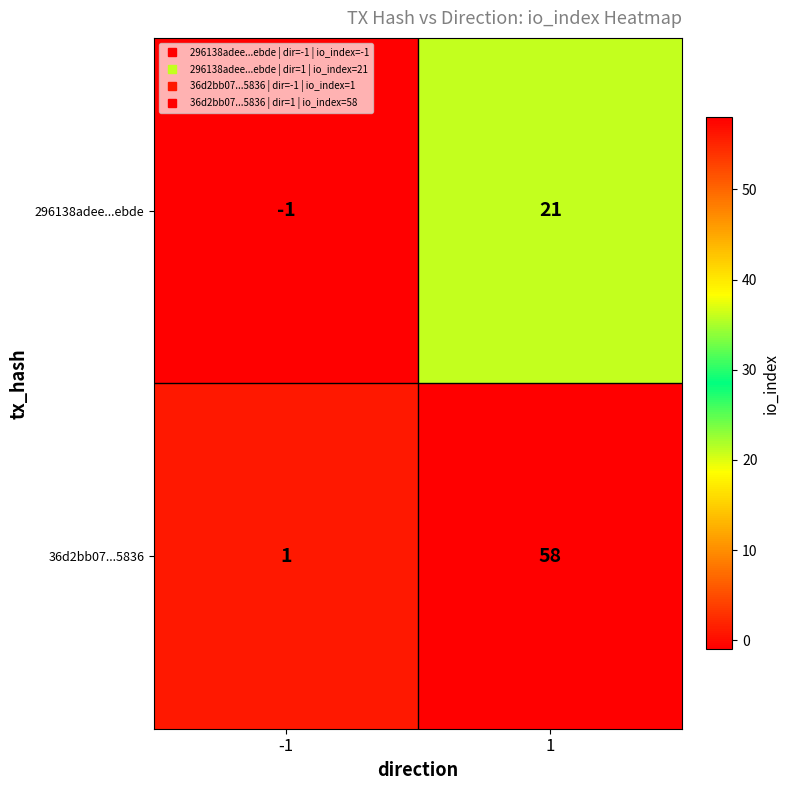

The 296138adee...ebde series shows 21 at 1. True or false?

True